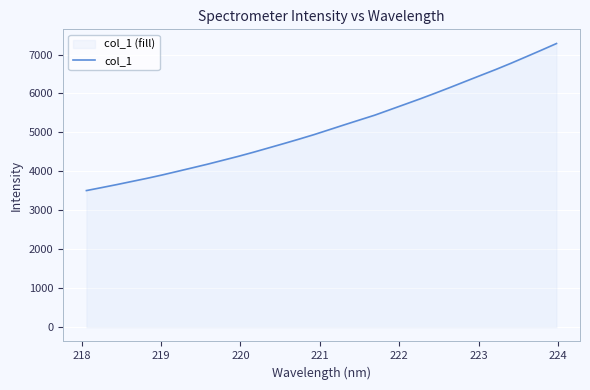

What is the greatest value displayed?

7282.0